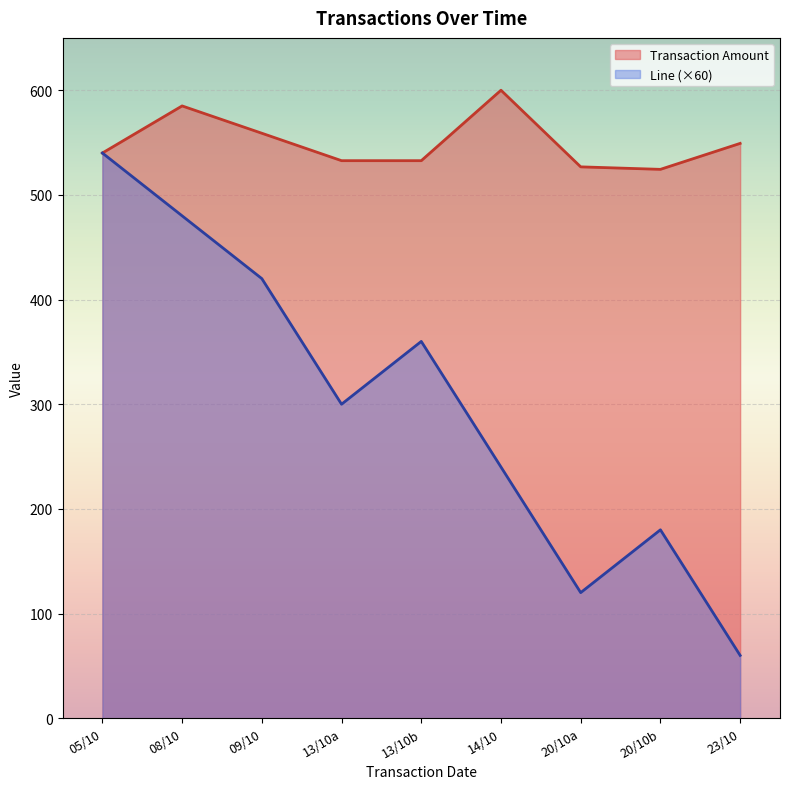

What is the difference between the second highest and second lowest values in the Line series?

6.0